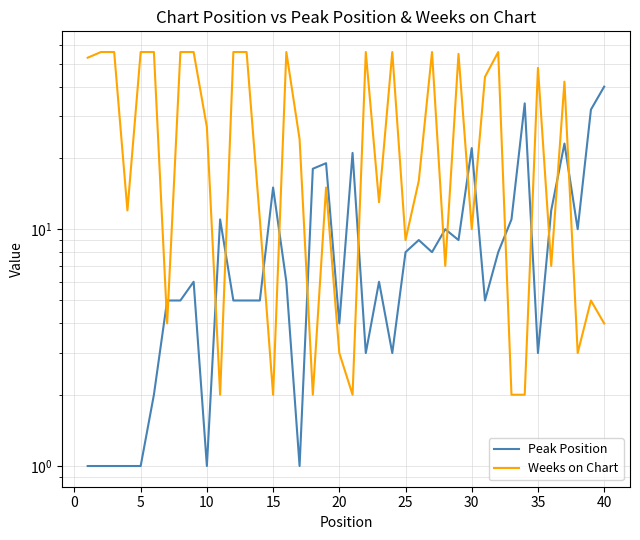

True or false: Weeks on Chart has more than 1 points higher than both neighbors.

True